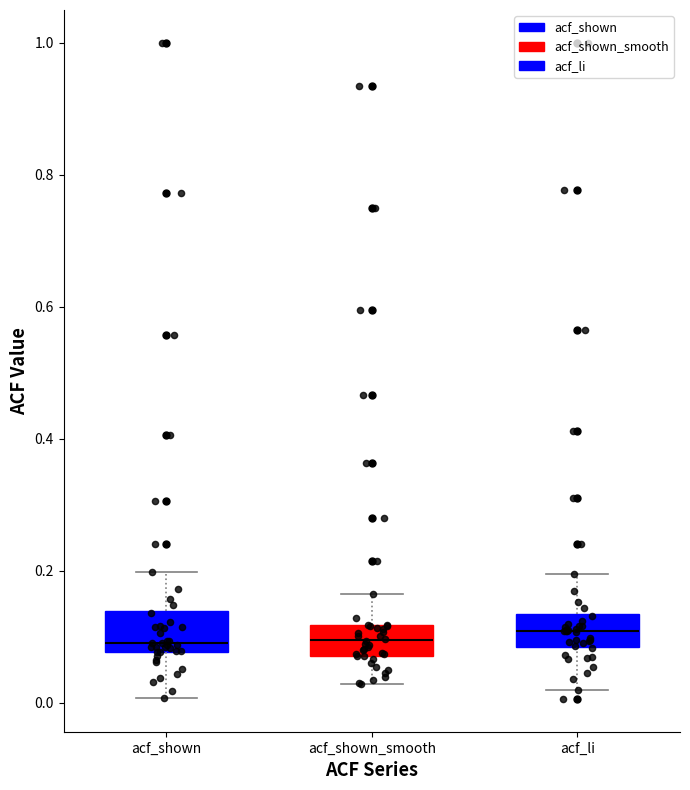

Reading left to right, read every box against the y-axis: the position of its median line, the range the box covers, and the ends of its whiskers. The values are not printed on the chart, so give them approximately, as read against the axis.

acf_shown: median 0.10, box 0.08 to 0.14, whiskers 0.00 to 0.20
acf_shown_smooth: median 0.10, box 0.08 to 0.12, whiskers 0.02 to 0.16
acf_li: median 0.10, box 0.08 to 0.14, whiskers 0.02 to 0.20